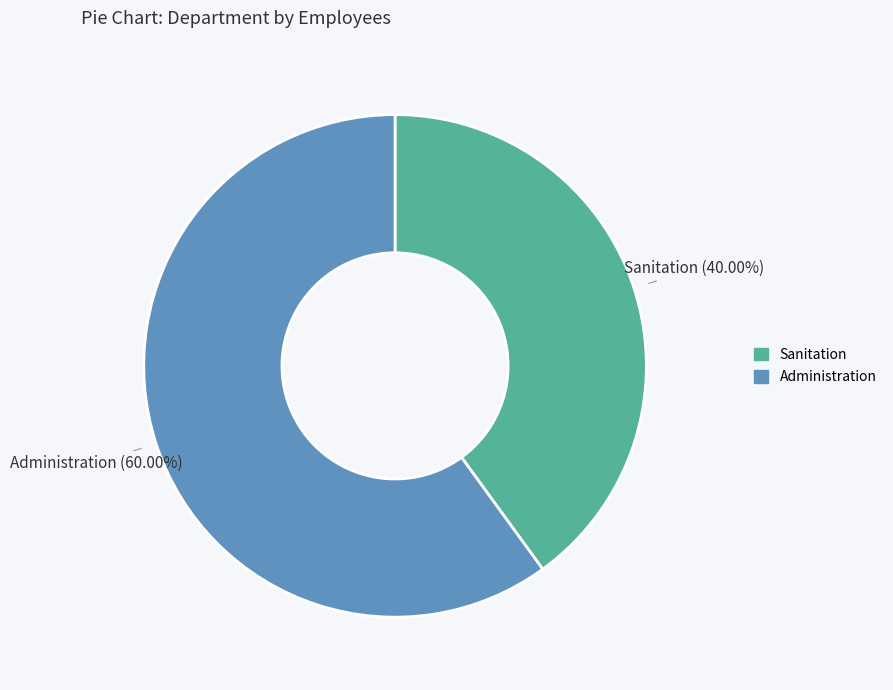

Does Sanitation account for over 50% of the chart?

No